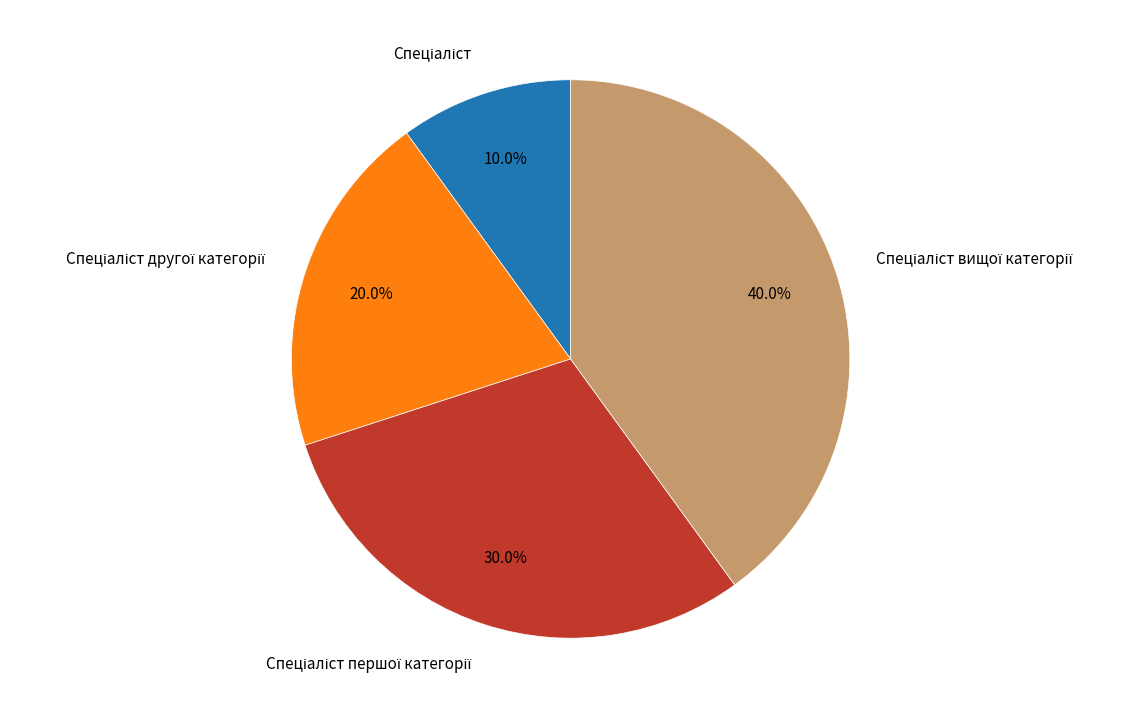

Does any single category account for the majority?

No